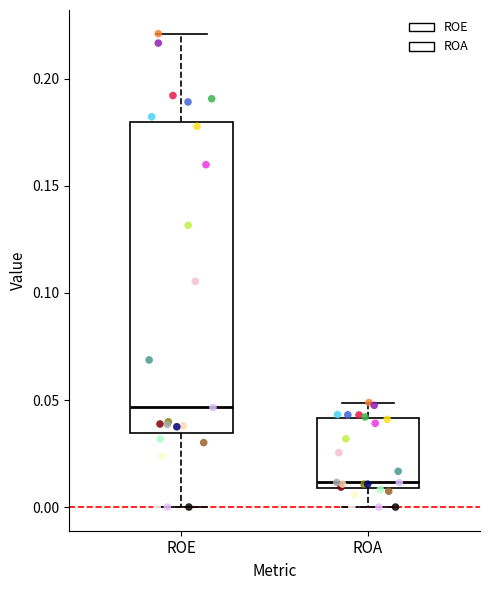

Reading left to right, read every box against the y-axis: the position of its median line, the range the box covers, and the ends of its whiskers. The values are not printed on the chart, so give them approximately, as read against the axis.

ROE: median 0.045, box 0.035 to 0.180, whiskers 0.000 to 0.220
ROA: median 0.010 (just above the box's lower edge), box 0.010 to 0.040, whiskers 0.000 to 0.050